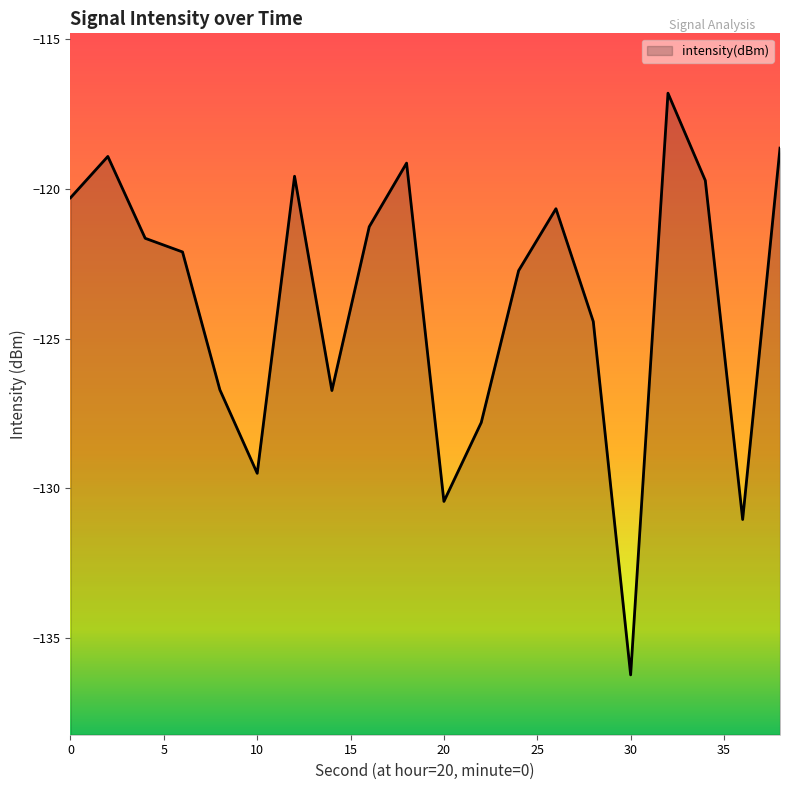

At which category does the chart reach its peak across all series?

32